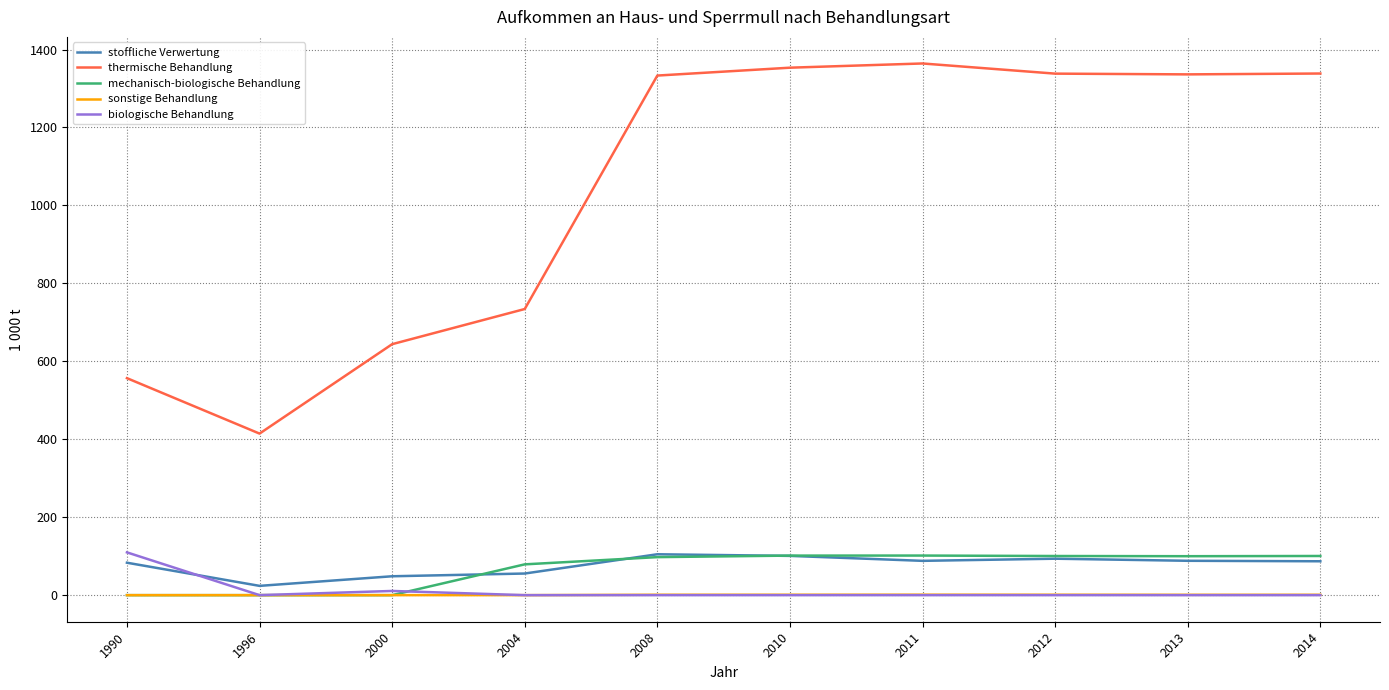

What is the greatest value displayed?

1364.3